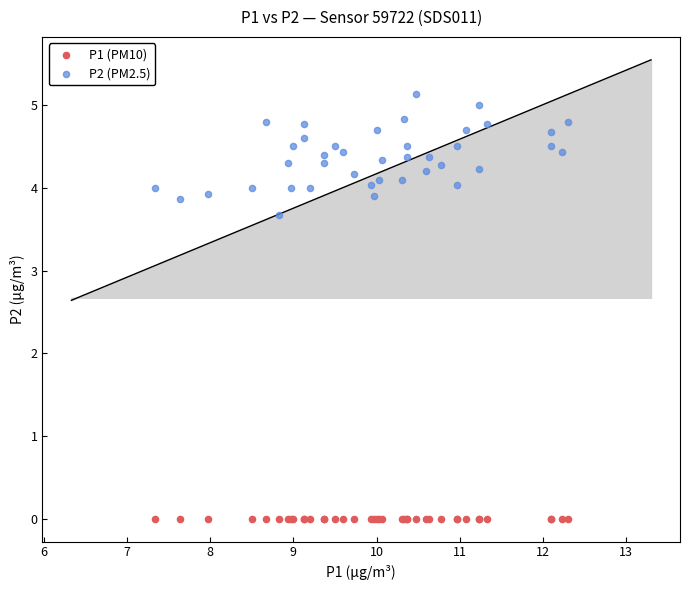

Which series contains the highest Y value?

P2 (PM2.5)